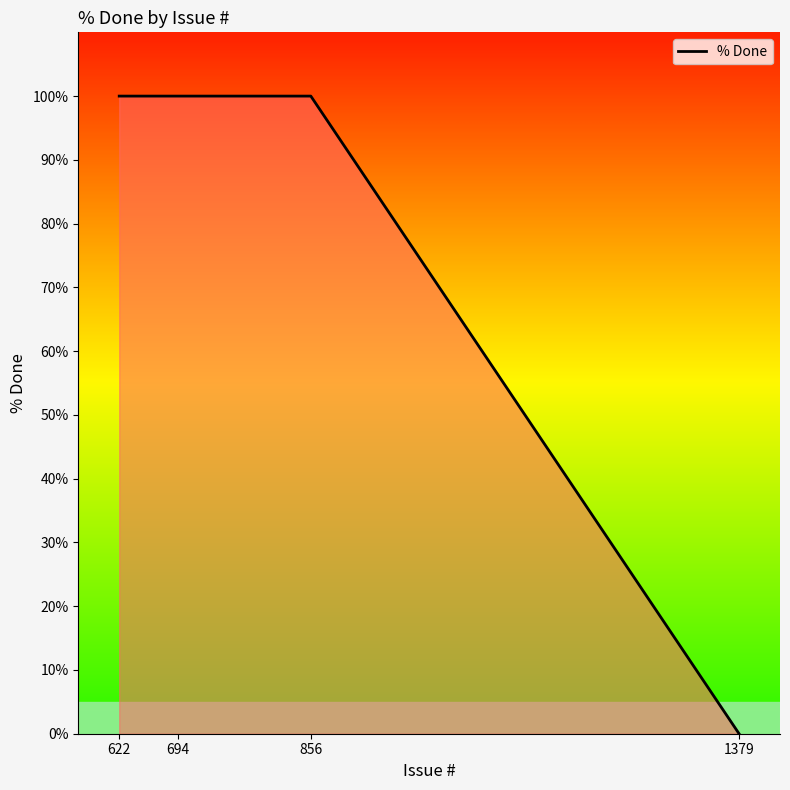

Approximately how many times larger is the value at 856 compared to 694?

1.0